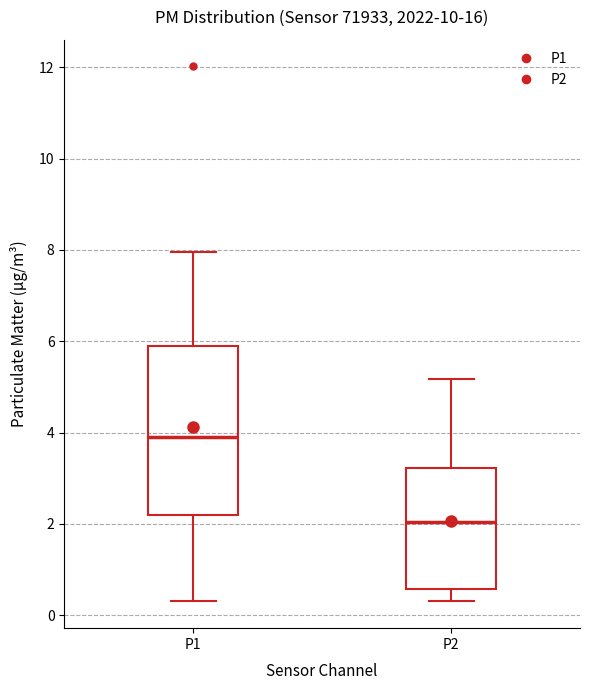

Reading left to right, read every box against the y-axis: the position of its median line, the range the box covers, and the ends of its whiskers. The values are not printed on the chart, so give them approximately, as read against the axis.

P1: median 4.0, box 2.2 to 5.8, whiskers 0.4 to 8.0
P2: median 2.0, box 0.6 to 3.2, whiskers 0.4 to 5.2